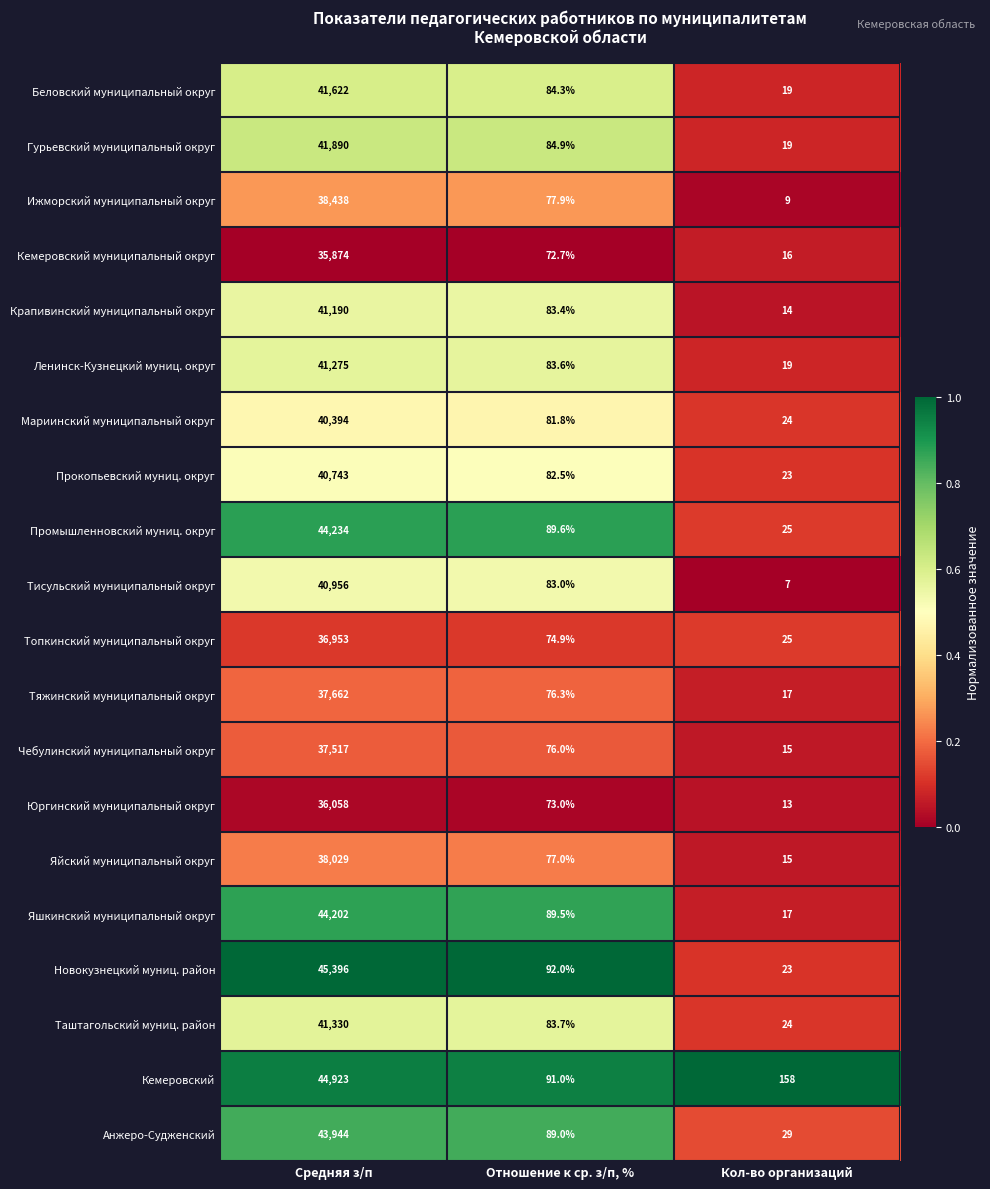

At Отношение к ср. з/п, %, list the series in order from largest to smallest.

Новокузнецкий муниц. район, Кемеровский, Промышленновский муниц. округ, Яшкинский муниципальный округ, Анжеро-Судженский, Гурьевский муниципальный округ, Беловский муниципальный округ, Таштагольский муниц. район, Ленинск-Кузнецкий муниц. округ, Крапивинский муниципальный округ, Тисульский муниципальный округ, Прокопьевский муниц. округ, Мариинский муниципальный округ, Ижморский муниципальный округ, Яйский муниципальный округ, Тяжинский муниципальный округ, Чебулинский муниципальный округ, Топкинский муниципальный округ, Юргинский муниципальный округ, Кемеровский муниципальный округ